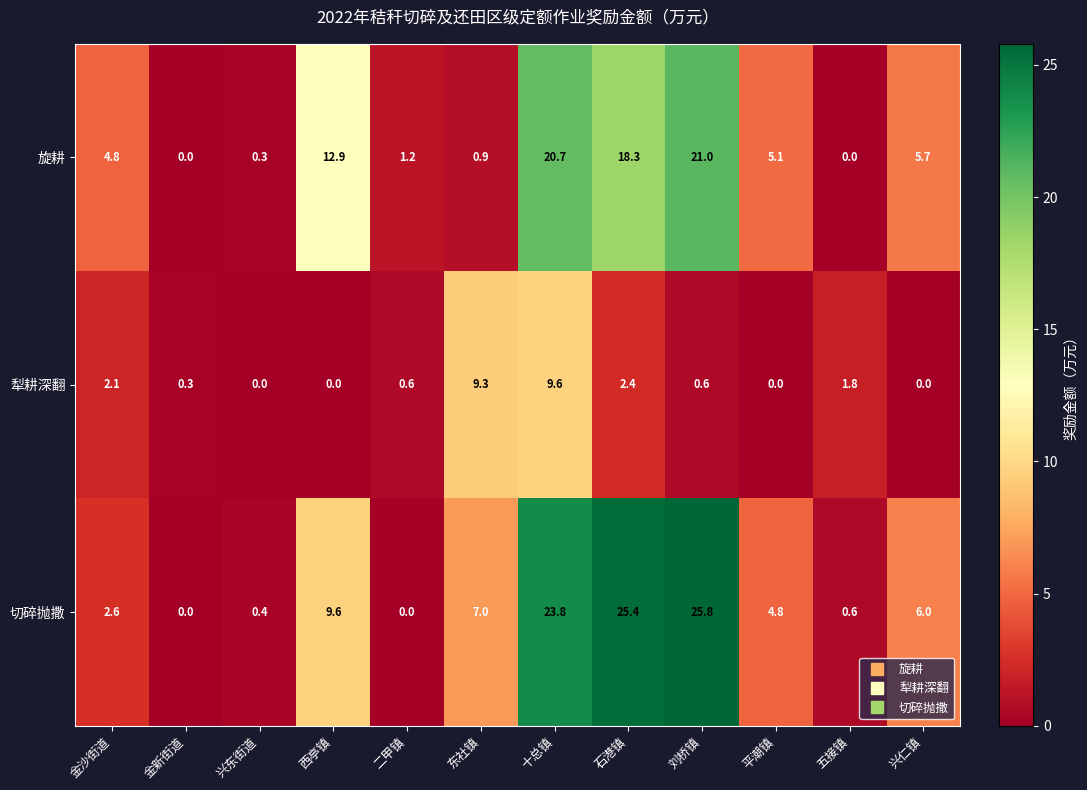

The 旋耕 series shows 0.0 at 五接镇. True or false?

True